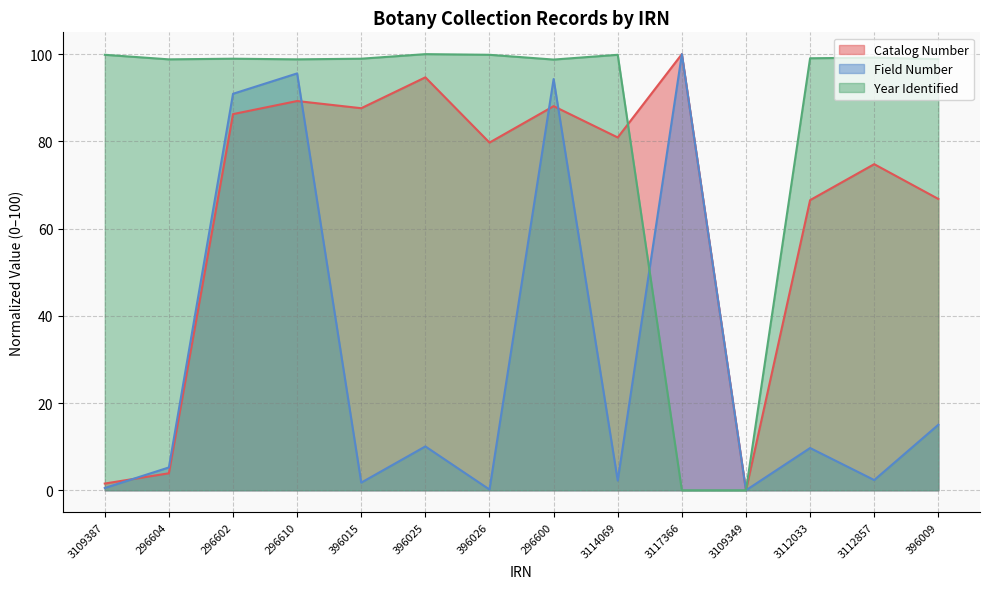

How many lines are shown in the chart?

3